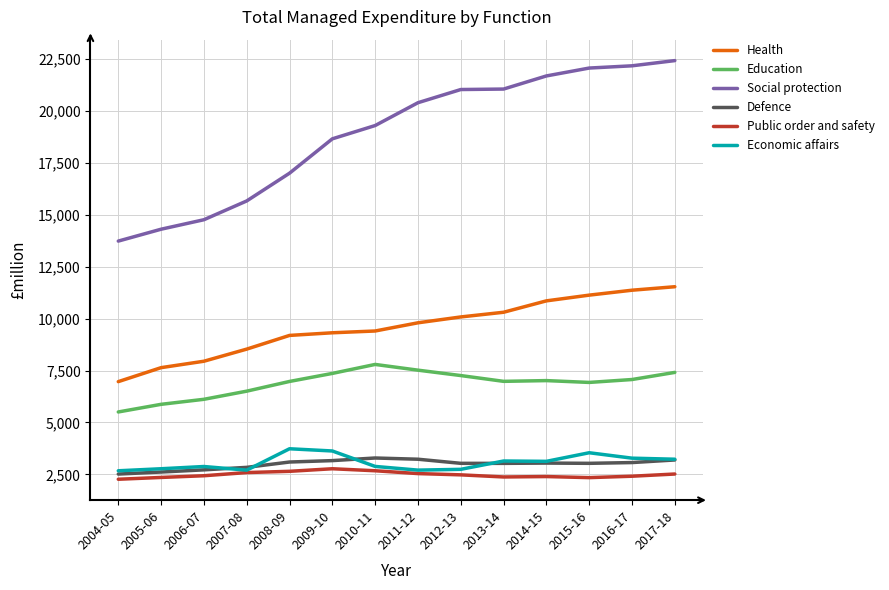

What are all the series names shown in the legend?

Health, Education, Social protection, Defence, Public order and safety, Economic affairs